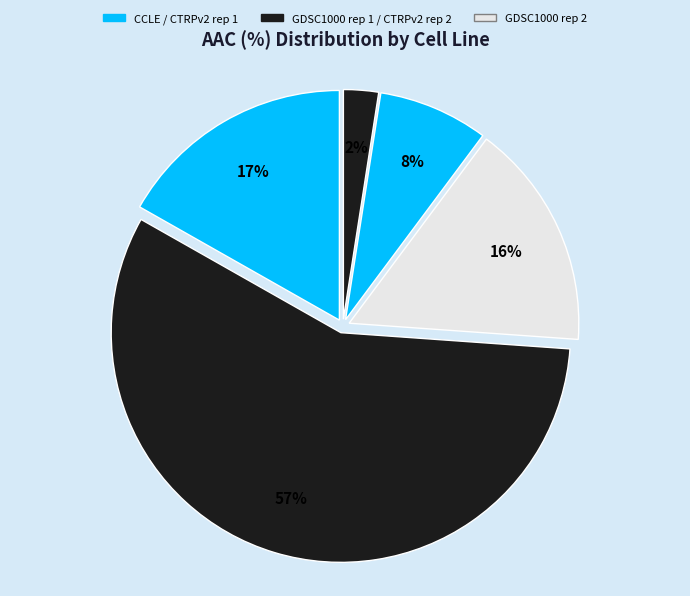

Count the number of slices in the pie.

5